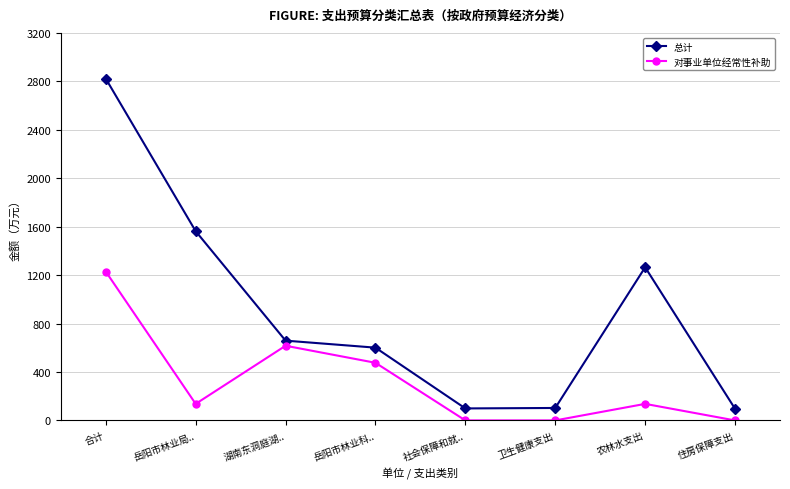

Rank the series by their maximum value, from lowest to highest.

对事业单位经常性补助, 总计